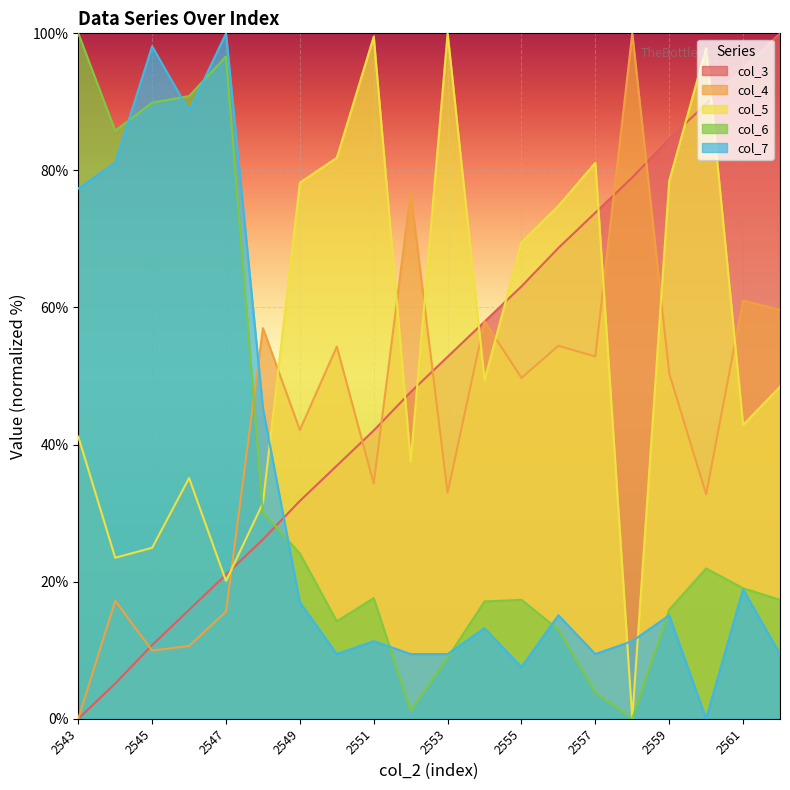

What is the sum of the col_7 values at 2555 and 2549?

24.5